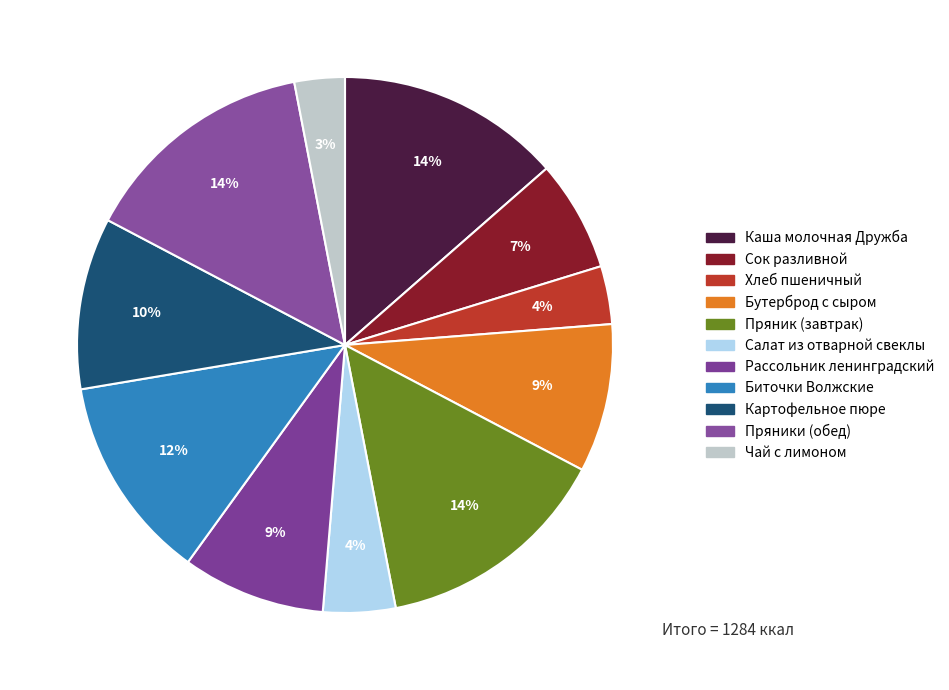

Which category has the biggest portion of the pie?

Пряник (завтрак)